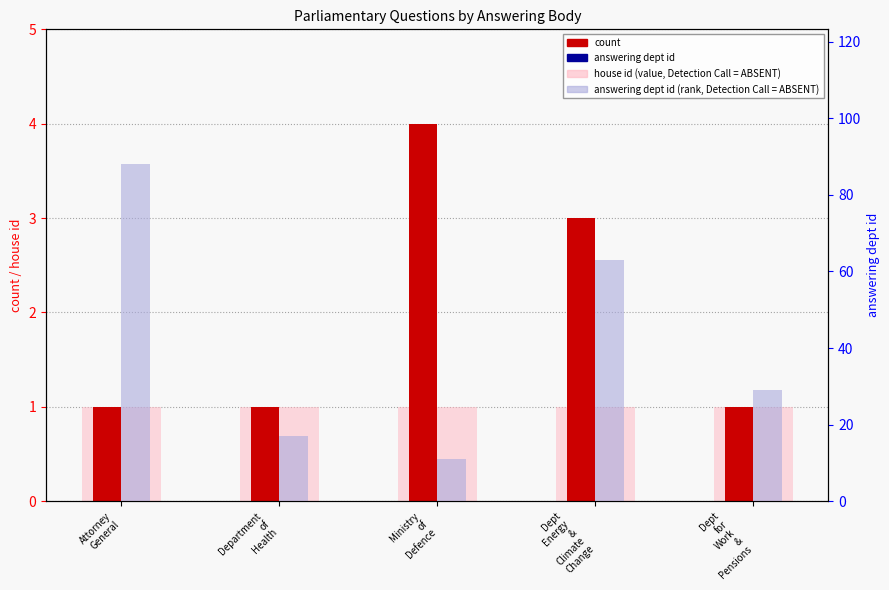

Which has a higher value, Dept
for
Work
&
Pensions or Dept
Energy
&
Climate
Change?

Dept
for
Work
&
Pensions